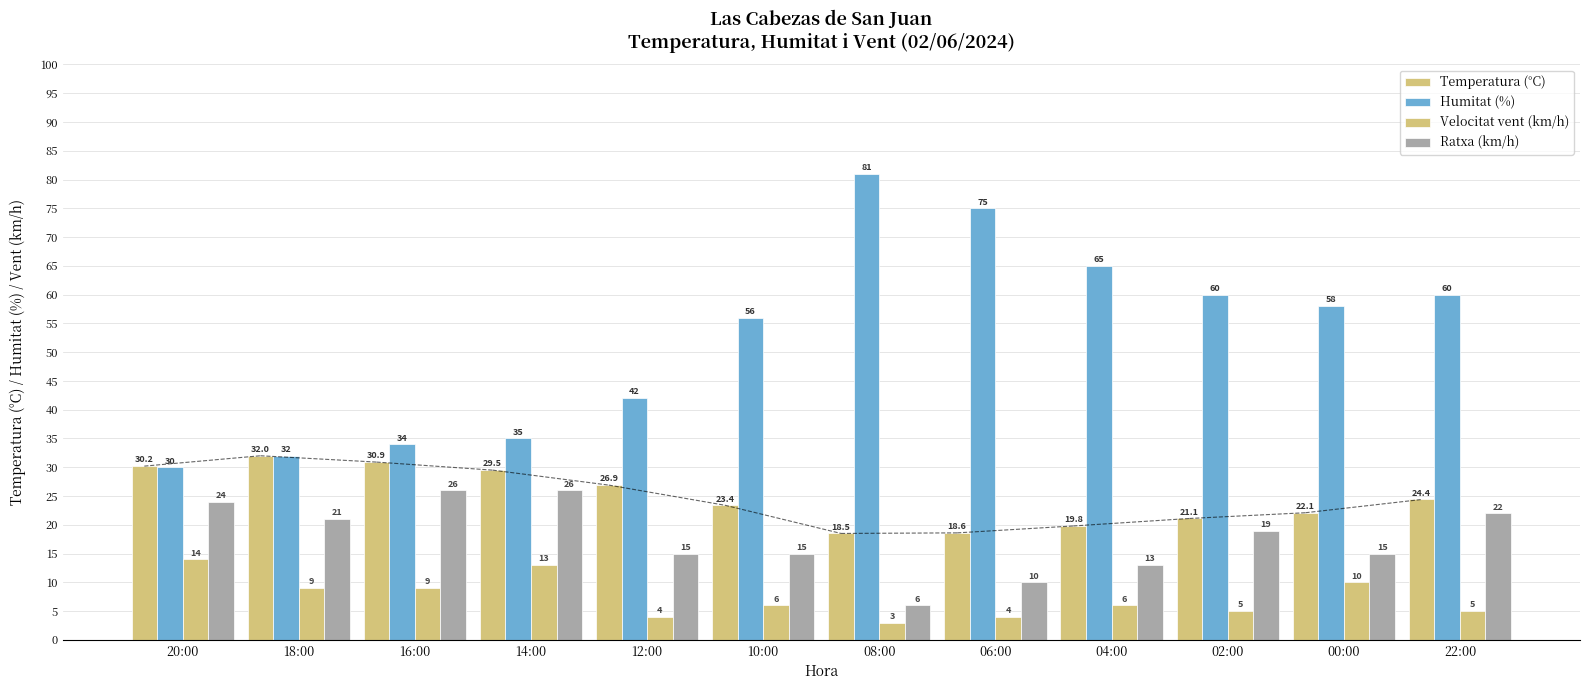

At 12:00, list the series in order from smallest to largest.

Velocitat vent (km/h), Ratxa (km/h), Temperatura (°C), Humitat (%)